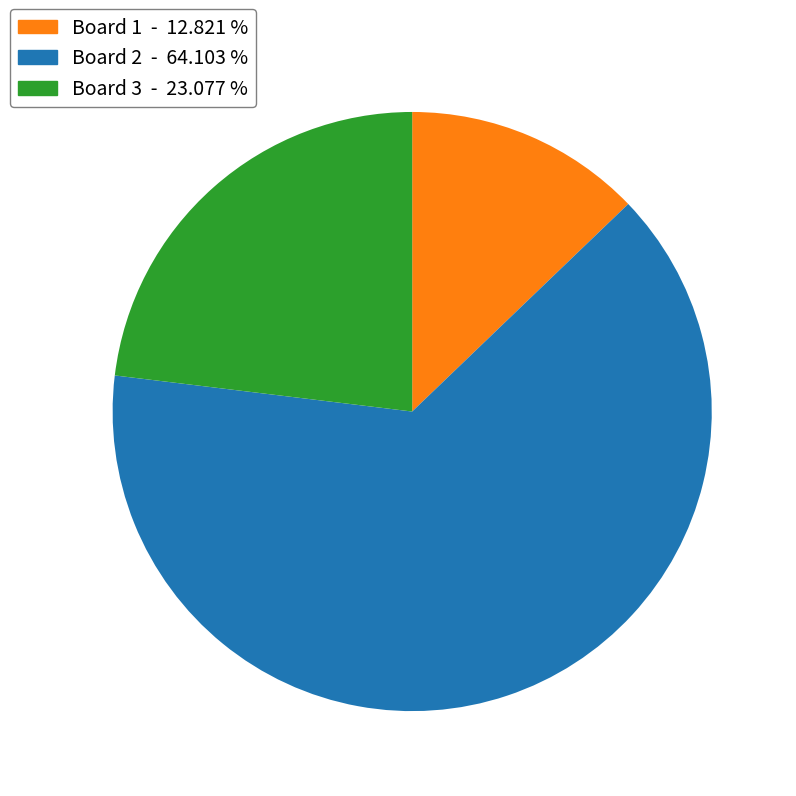

What is the largest slice in the pie chart?

Board 2 - 64.103 %